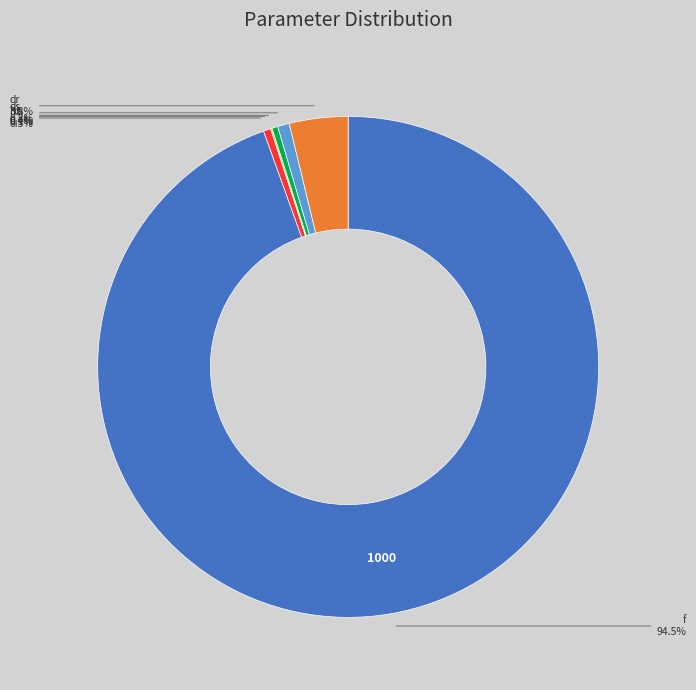

Is it true that dr is 4% of the pie?

True